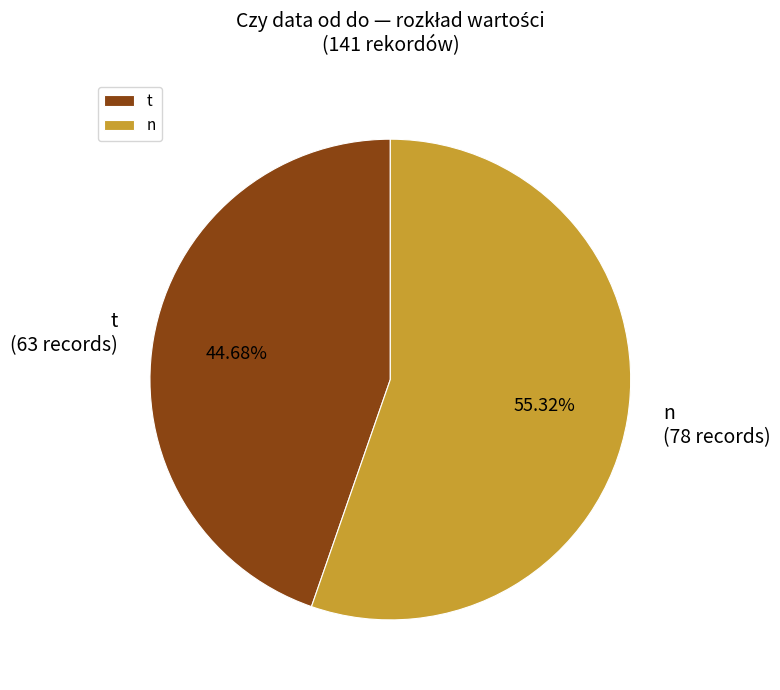

To the nearest percent, what is the difference between the largest and smallest slice percentages?

11%